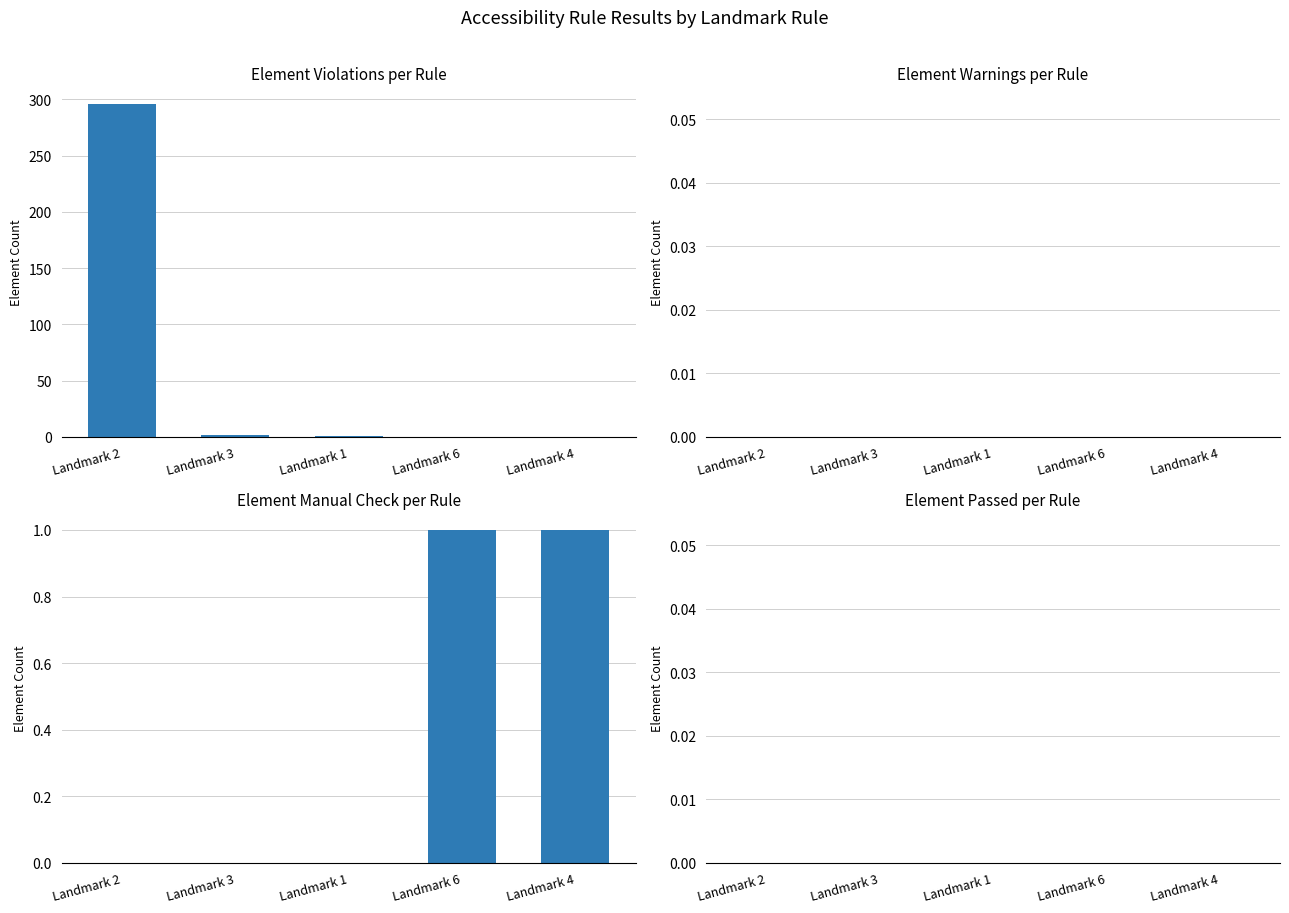

How many values in the Element Violations series exceed 1?

2